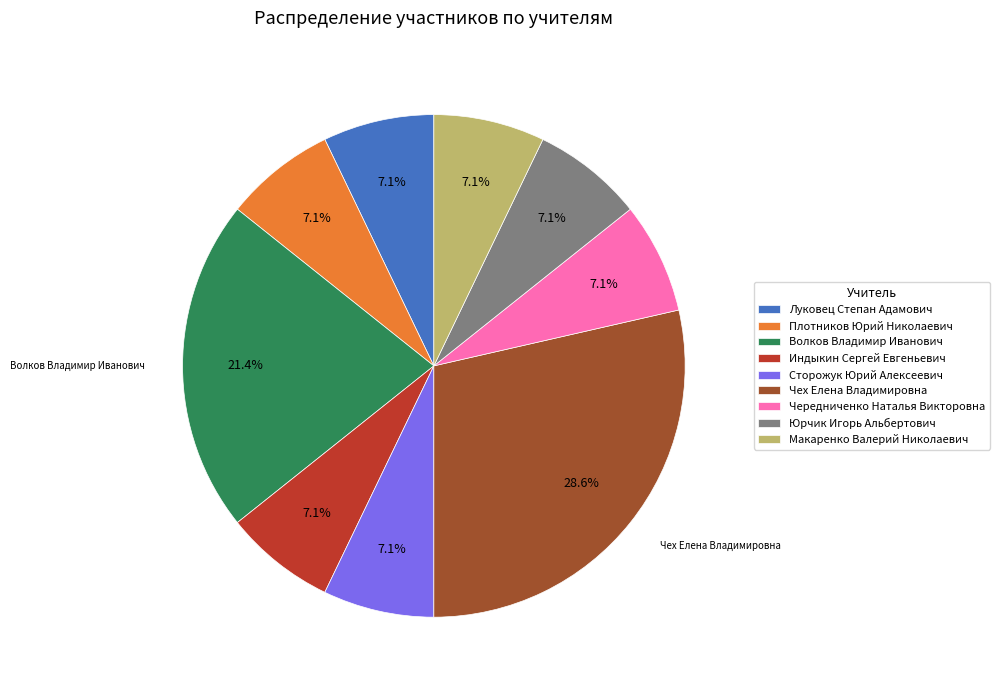

What percentage is the Макаренко Валерий Николаевич slice, to the nearest percent?

7%